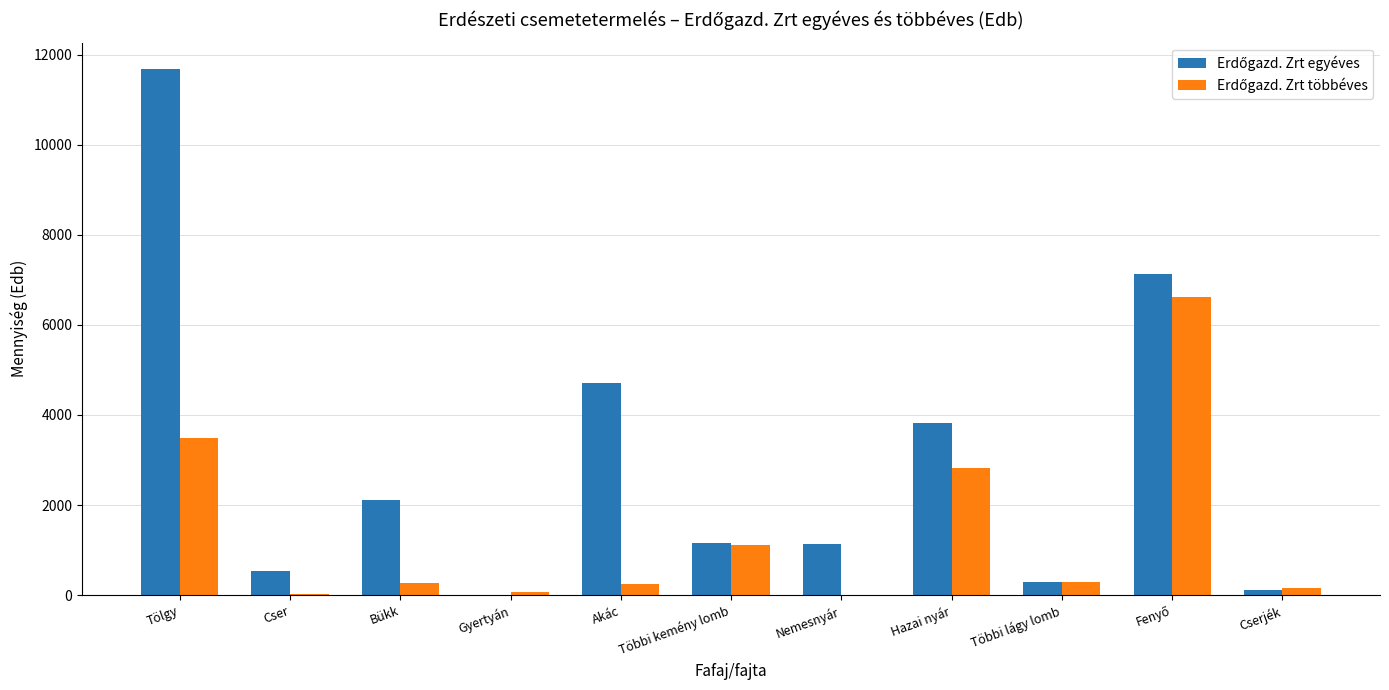

At which category is the sum across all series the highest?

Tölgy